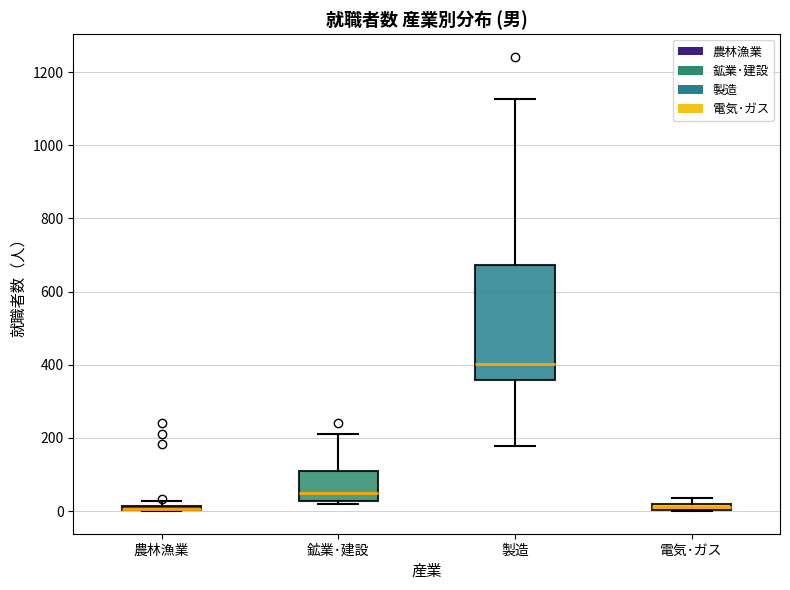

Which box is the tallest, from its lower edge to its upper edge?

製造